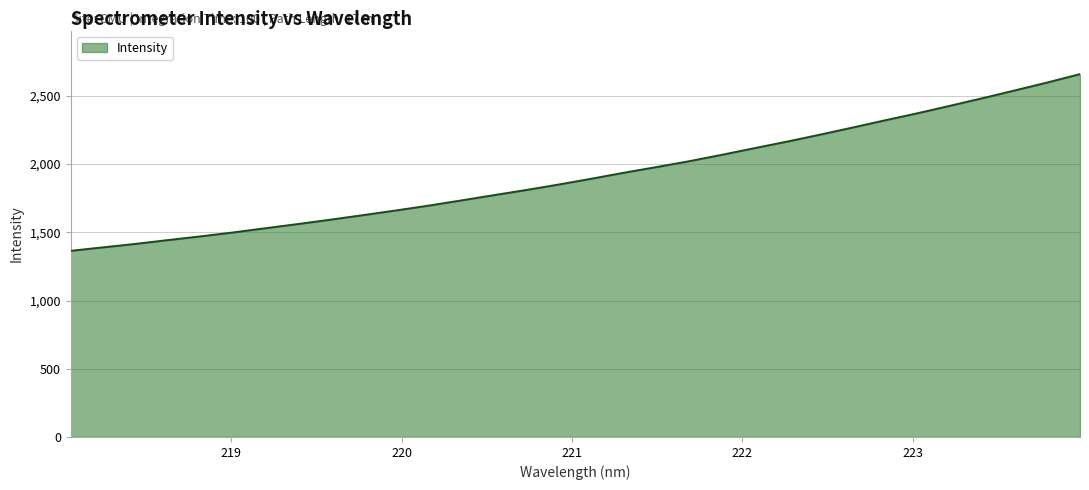

What is the smallest value displayed?

1364.5